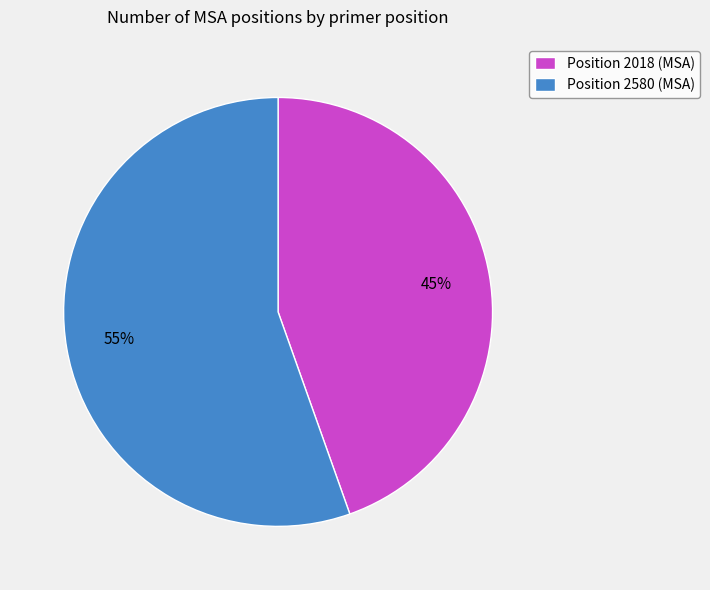

Is the sum of Position 2018 (MSA) and Position 2580 (MSA) greater than half?

Yes